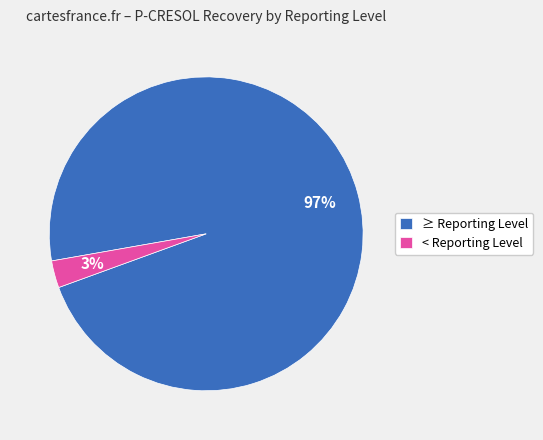

Which category has the smallest portion of the pie?

< Reporting Level